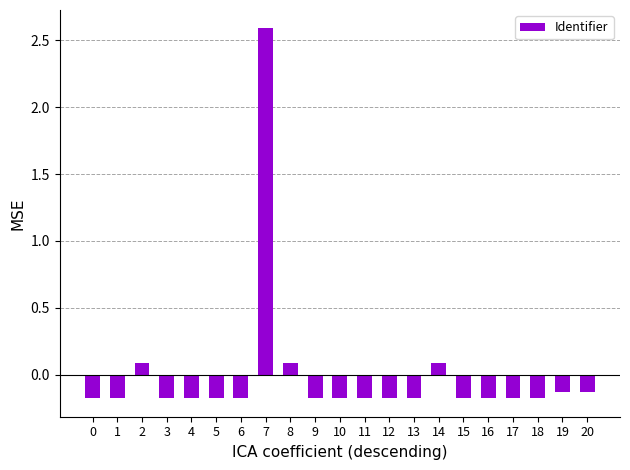

How many negative values are there?

17